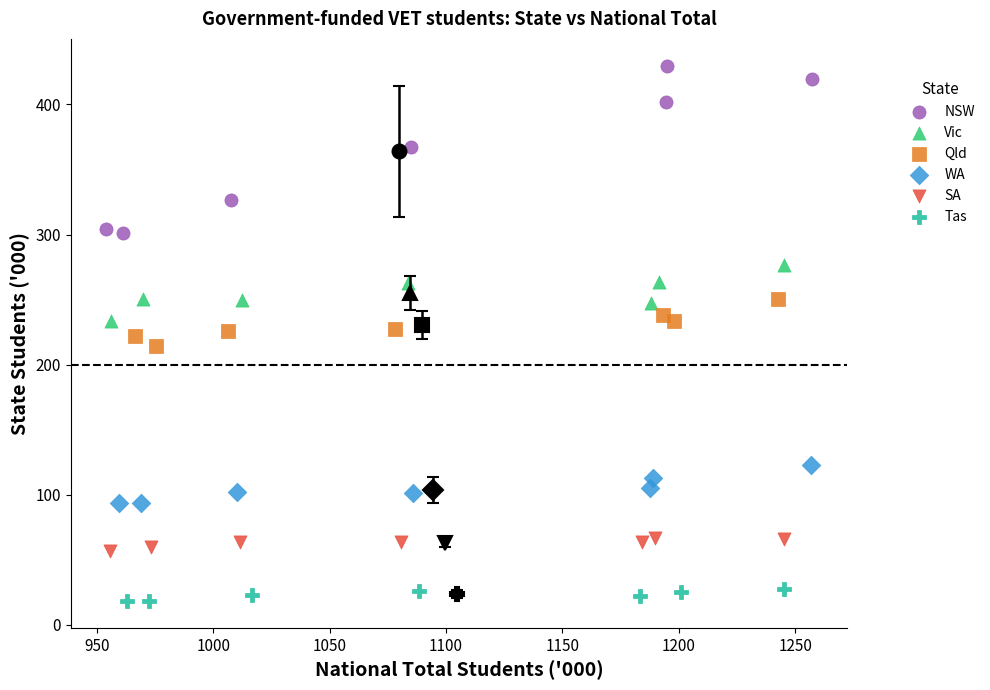

Which series reaches the maximum Y coordinate?

NSW